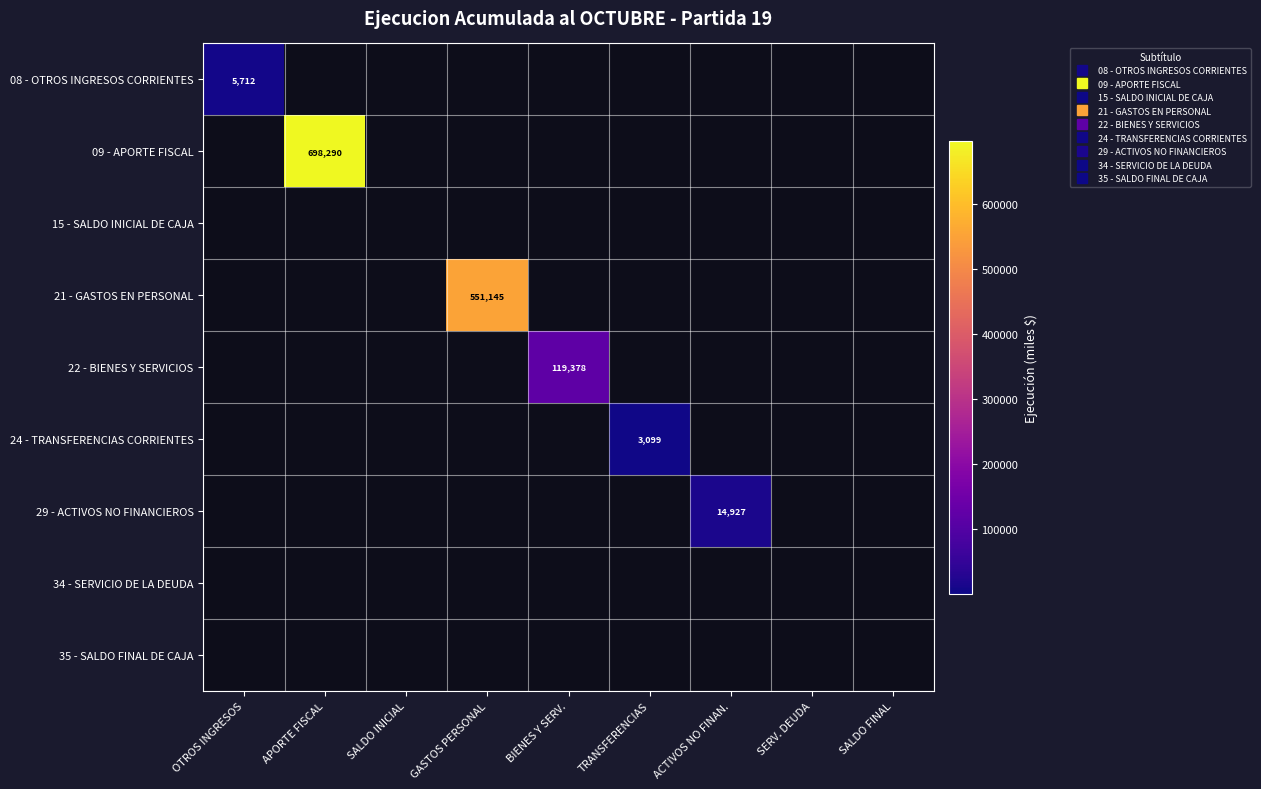

Rank the series by their maximum value, from highest to lowest.

09 - APORTE FISCAL, 21 - GASTOS EN PERSONAL, 22 - BIENES Y SERVICIOS, 29 - ACTIVOS NO FINANCIEROS, 08 - OTROS INGRESOS CORRIENTES, 24 - TRANSFERENCIAS CORRIENTES, 15 - SALDO INICIAL DE CAJA, 34 - SERVICIO DE LA DEUDA, 35 - SALDO FINAL DE CAJA